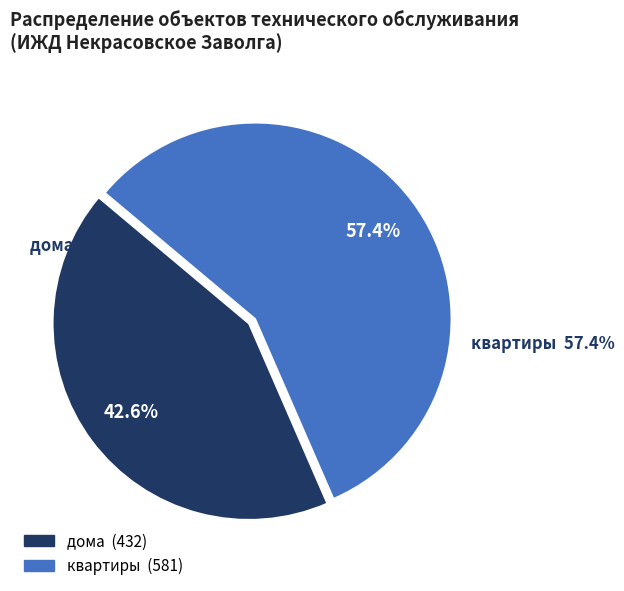

What is the change in value from дома to квартиры?

+149